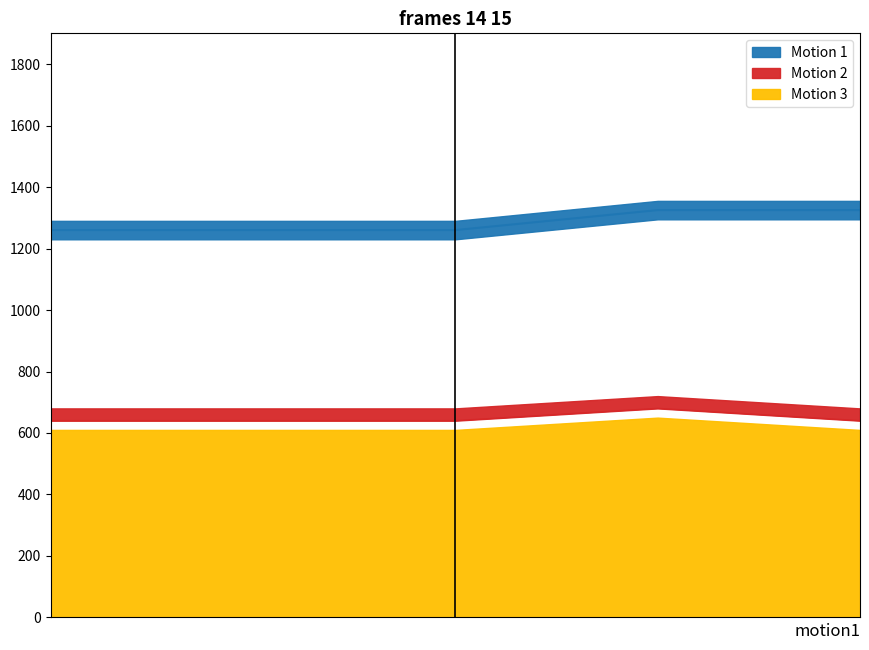

True or false: Base Min and Min intersect in this chart.

False